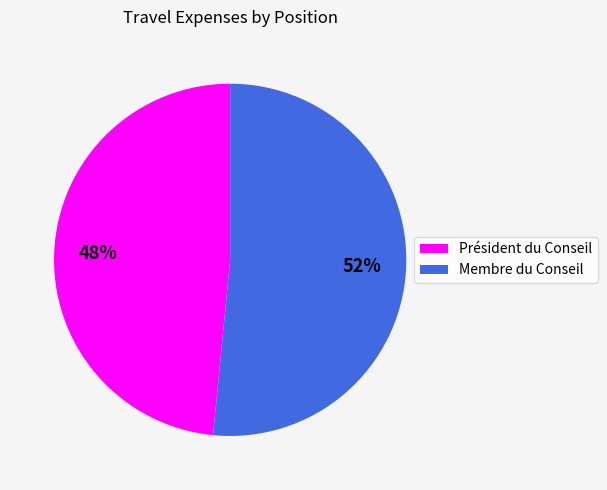

Is there any slice that represents more than half of the pie?

Yes